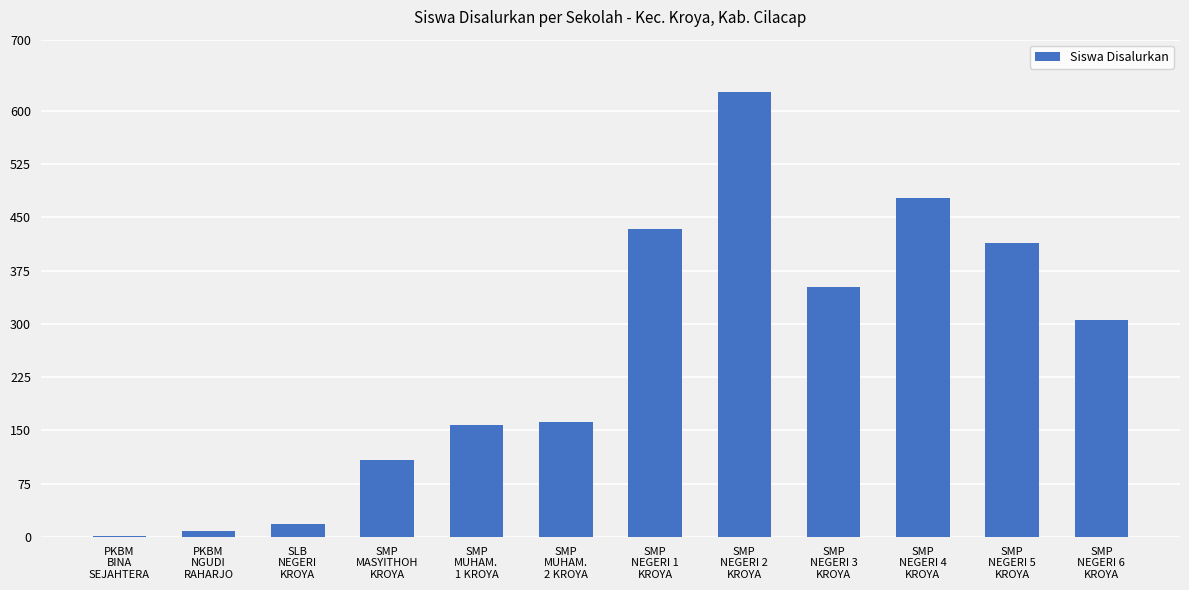

Where does the data first go above 306?

SMP
NEGERI 1
KROYA